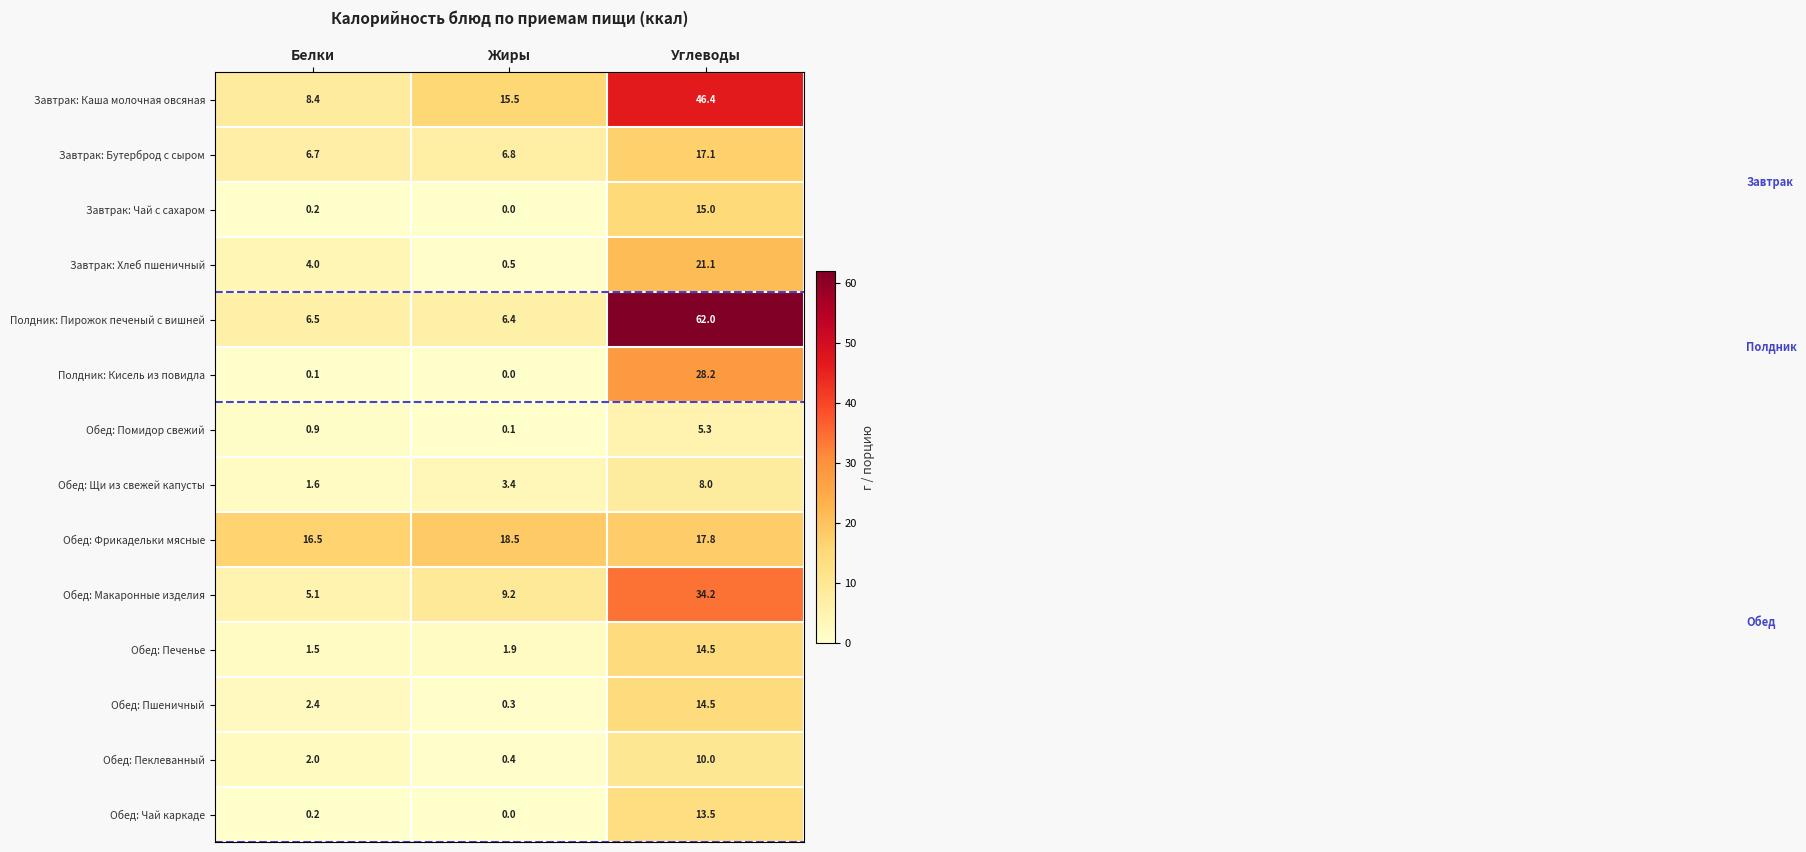

True or false: Обед: Макаронные изделия has a value of 5.1 at Белки.

True